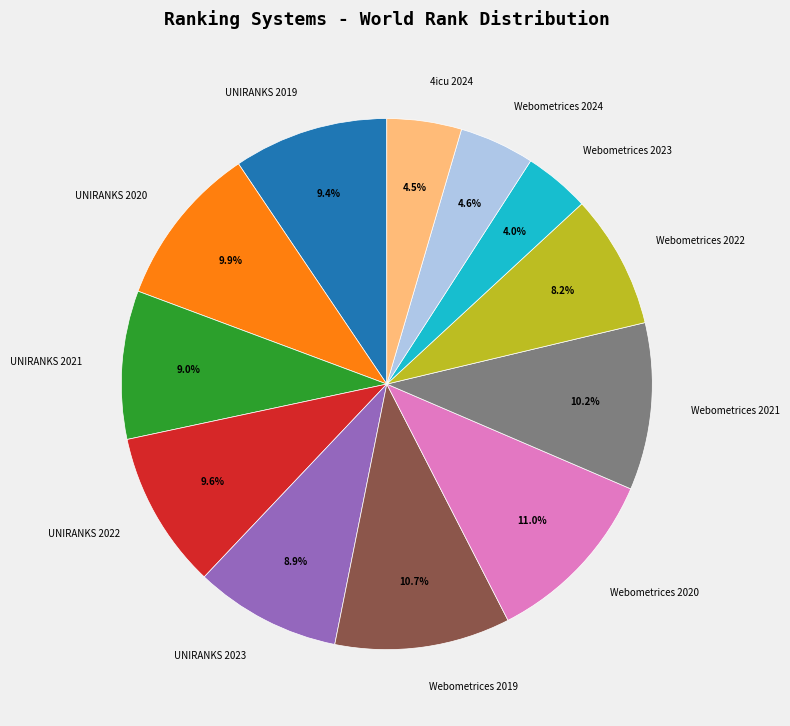

To the nearest percent, what is the combined percentage of UNIRANKS 2021 and UNIRANKS 2020?

19%